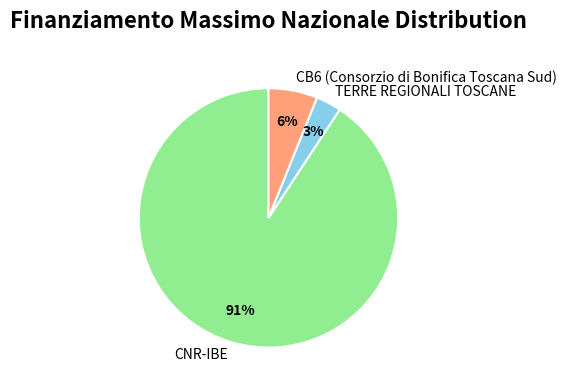

Do CB6 (Consorzio di Bonifica Toscana Sud) and CNR-IBE together represent more than half of the pie?

Yes